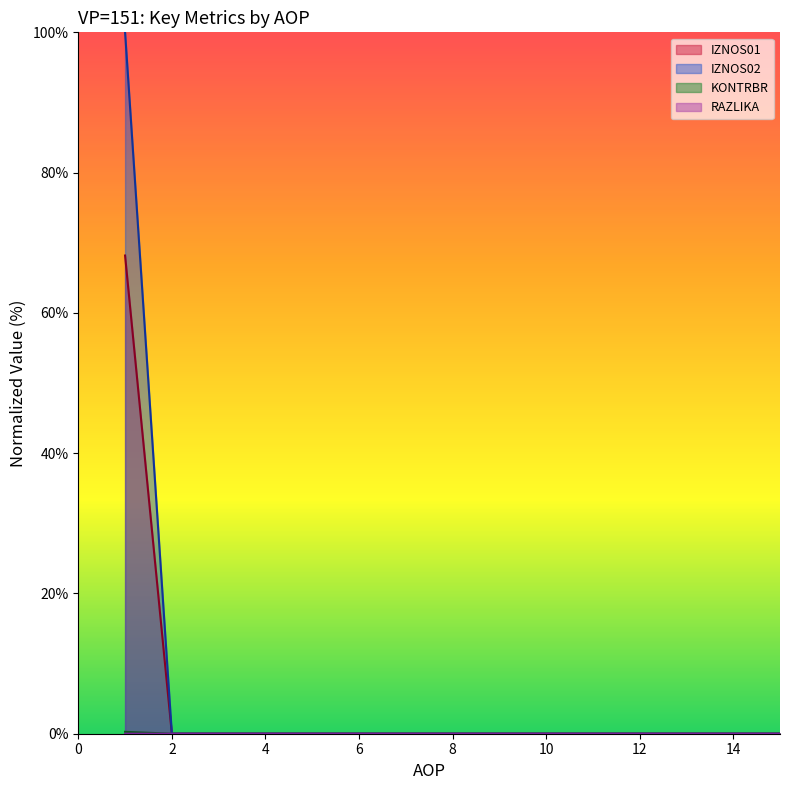

True or false: IZNOS02 line and RAZLIKA line cross at least once.

False